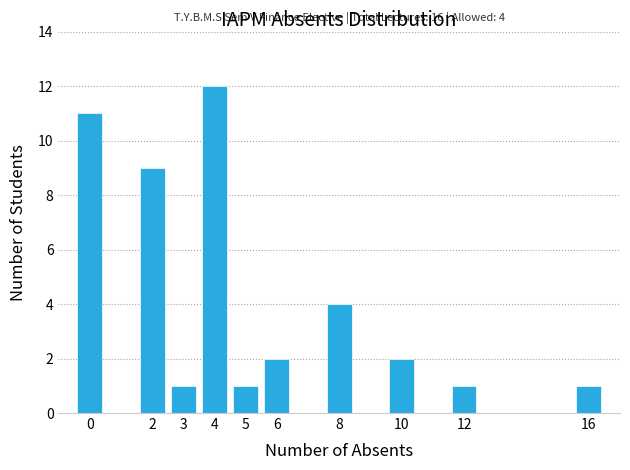

Which range on the x-axis has the tallest bar?

3.5 to 4.5